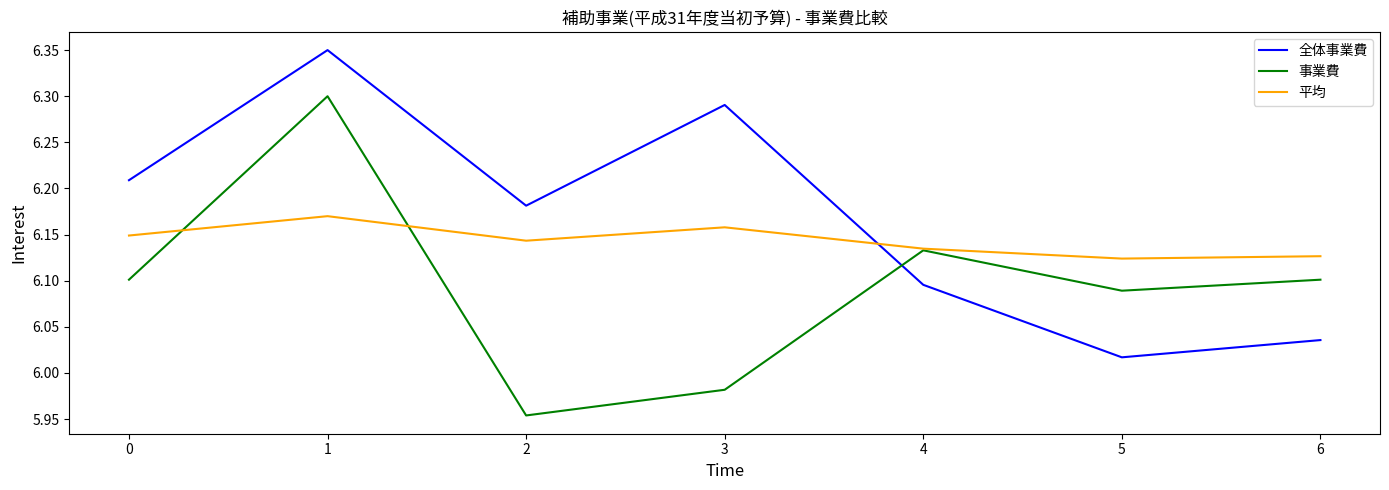

Which series has the largest total across all categories?

全体事業費